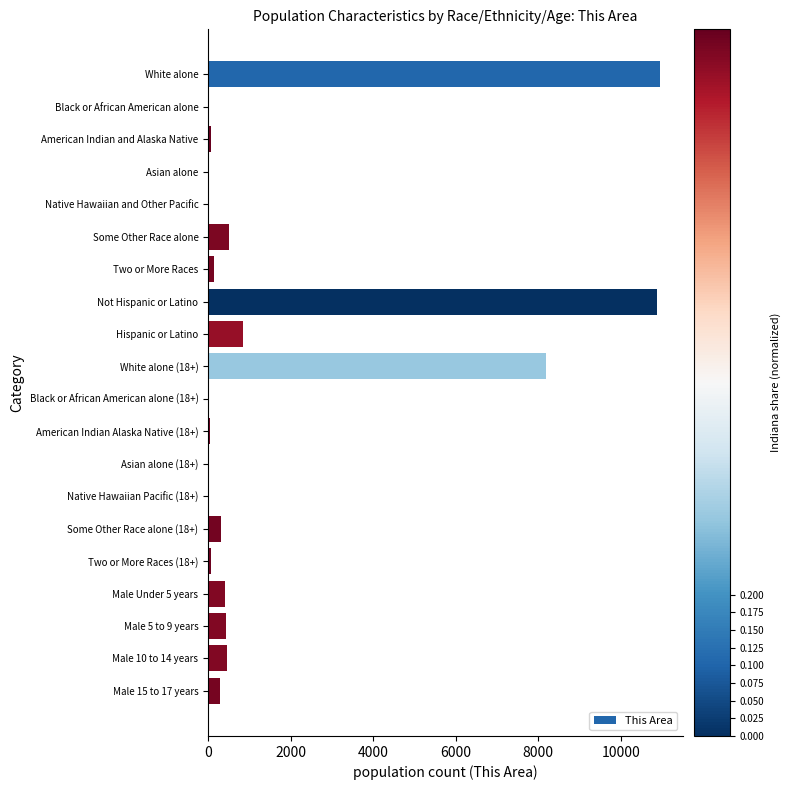

What is the average value?

1684